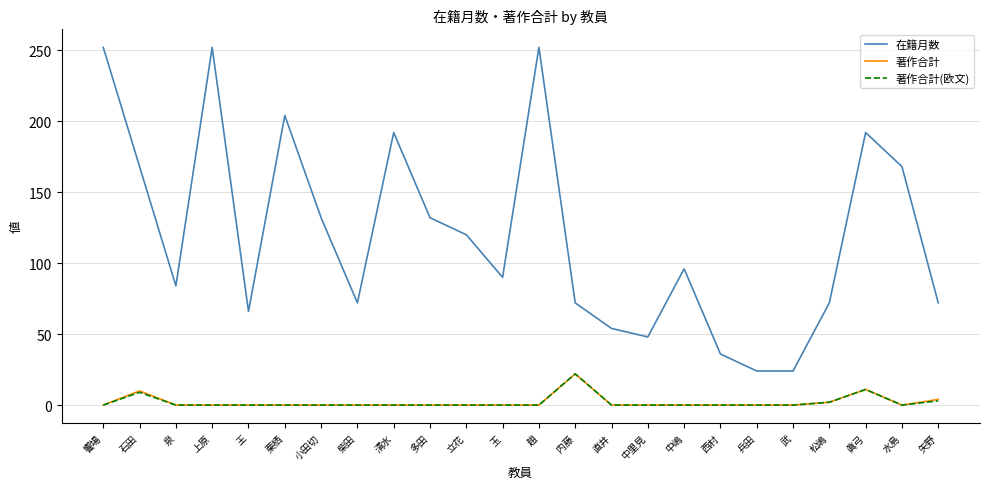

What position from the right is 泉?

22